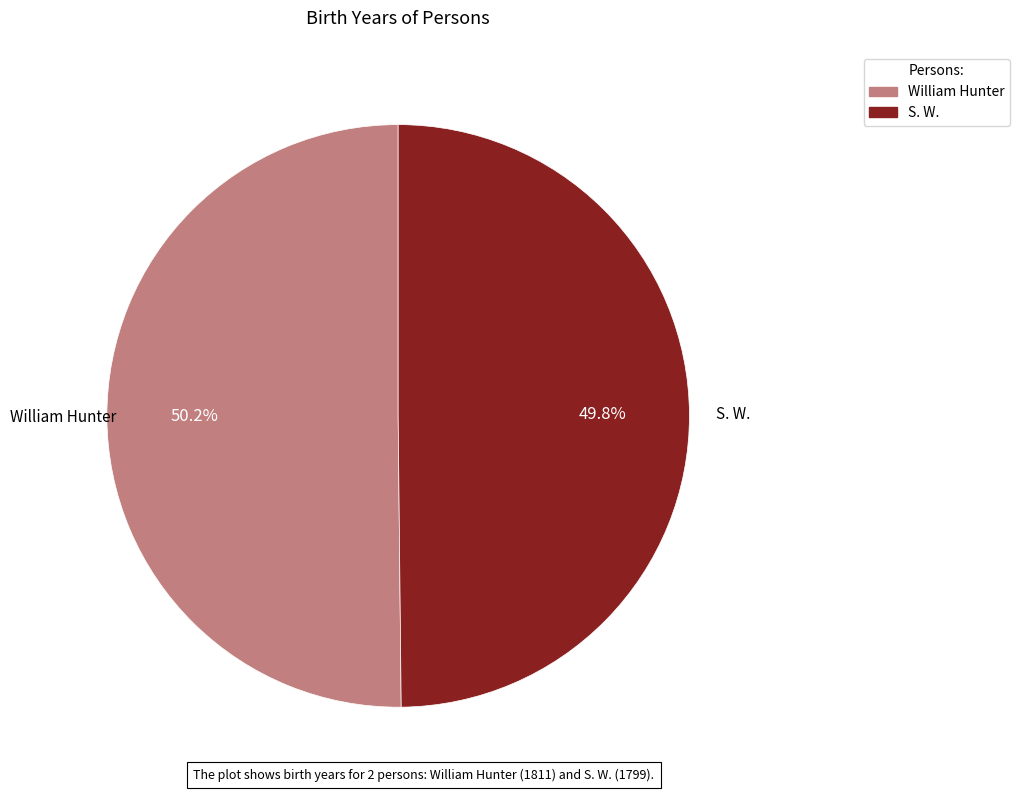

Is there a majority slice in this chart?

Yes